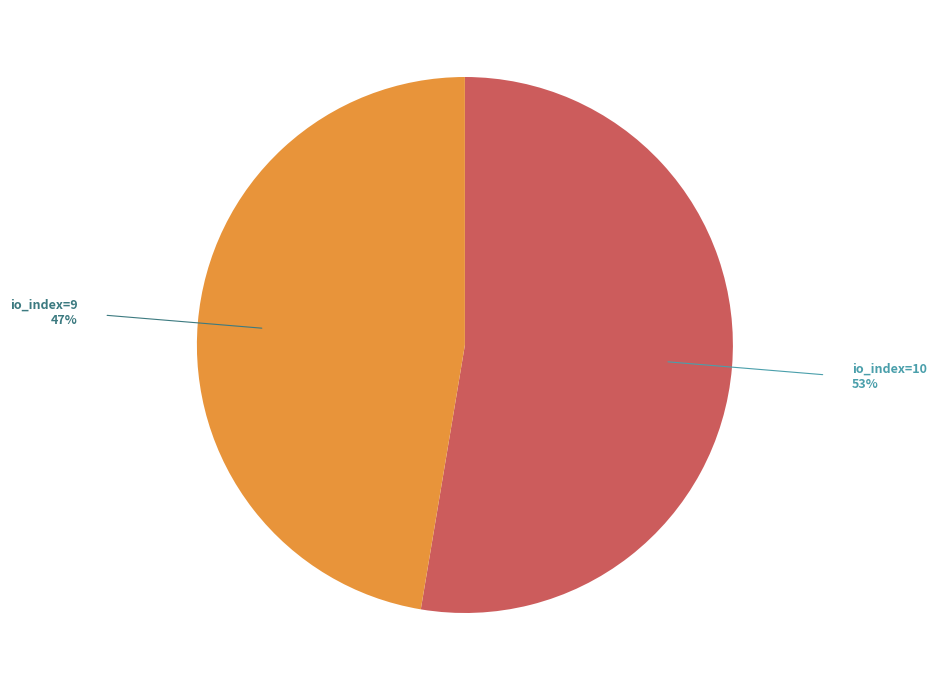

Is there any slice that represents more than half of the pie?

Yes